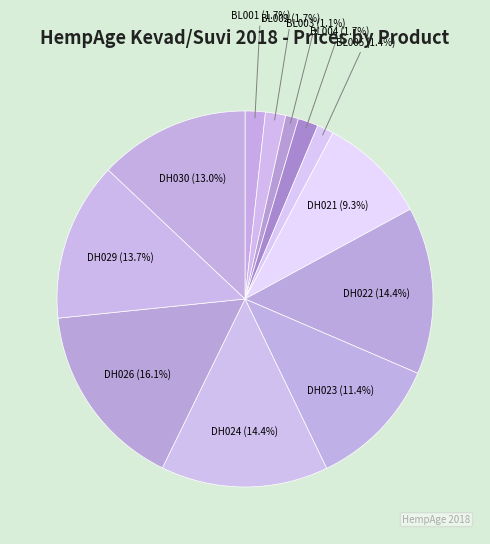

How many slices are in this pie chart?

12